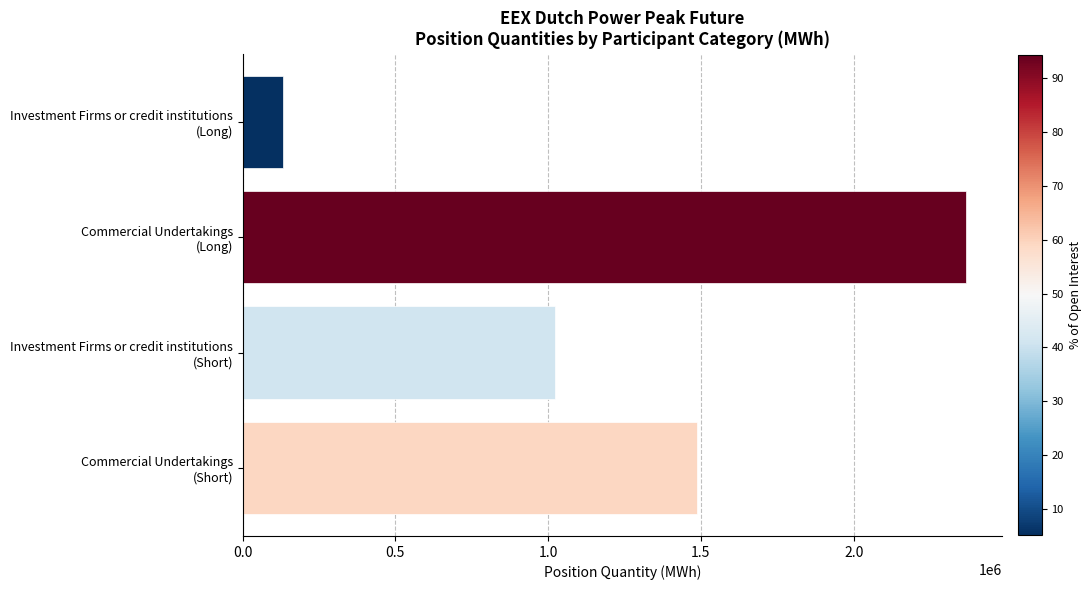

What is the average value?

1251900